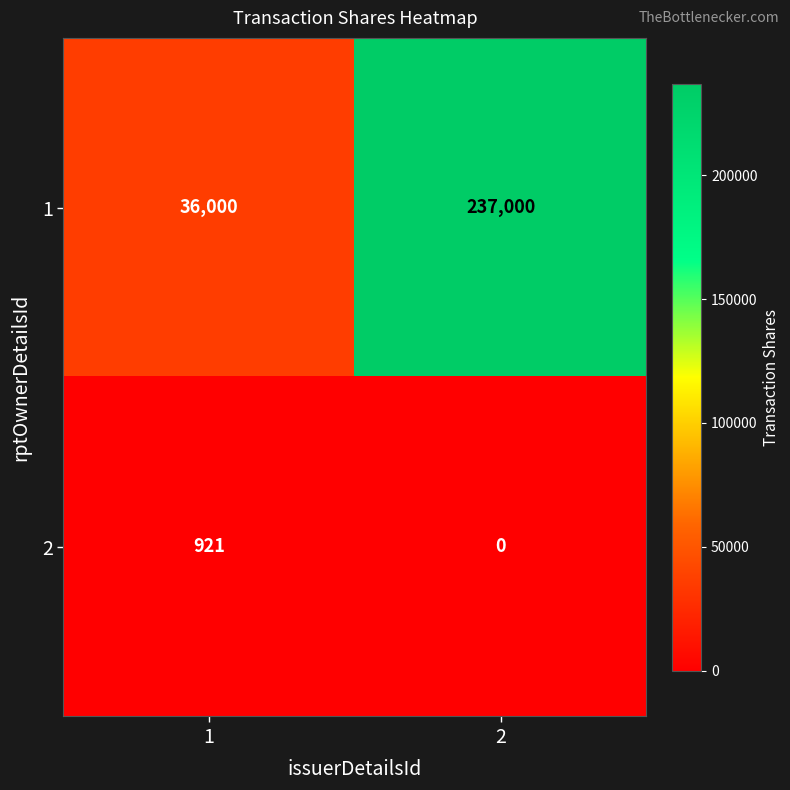

Count the number of data series in this chart.

2